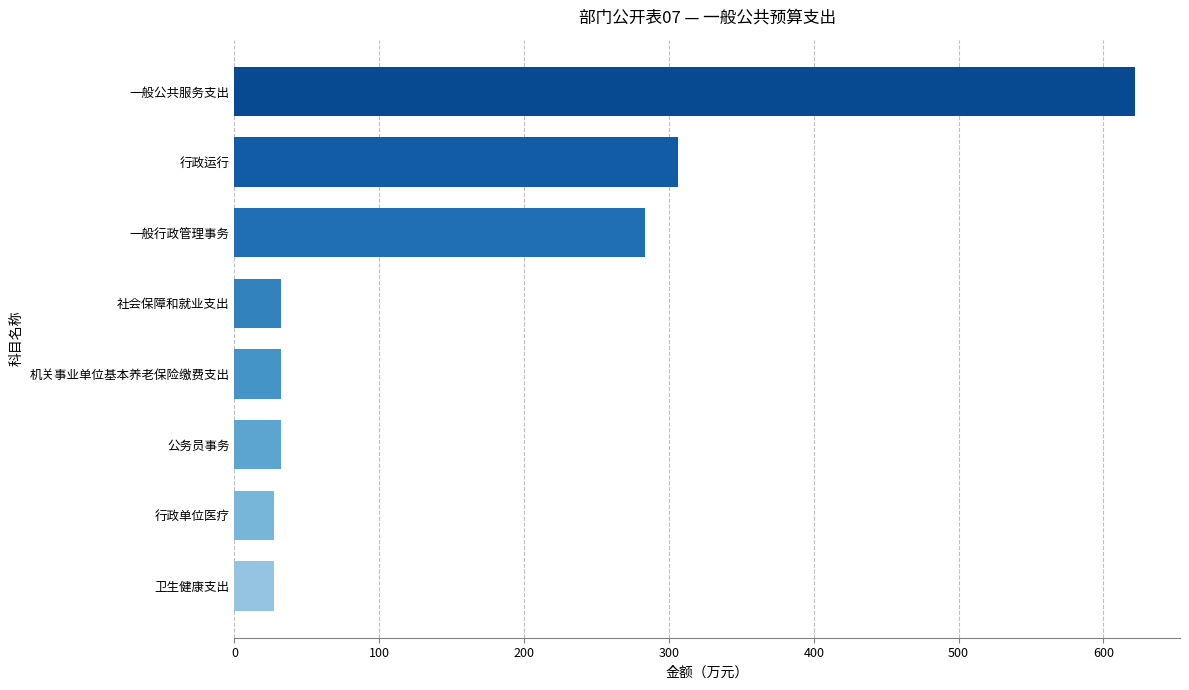

How many data points are less than 32?

2